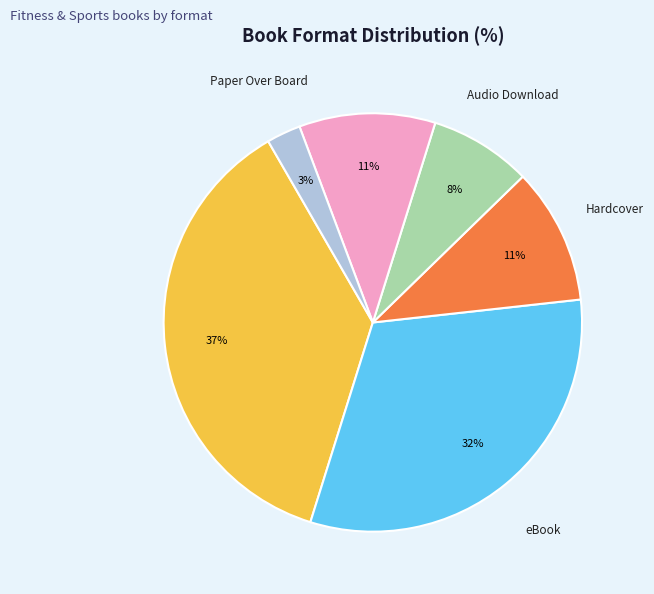

To the nearest percent, what is the average slice percentage?

17%